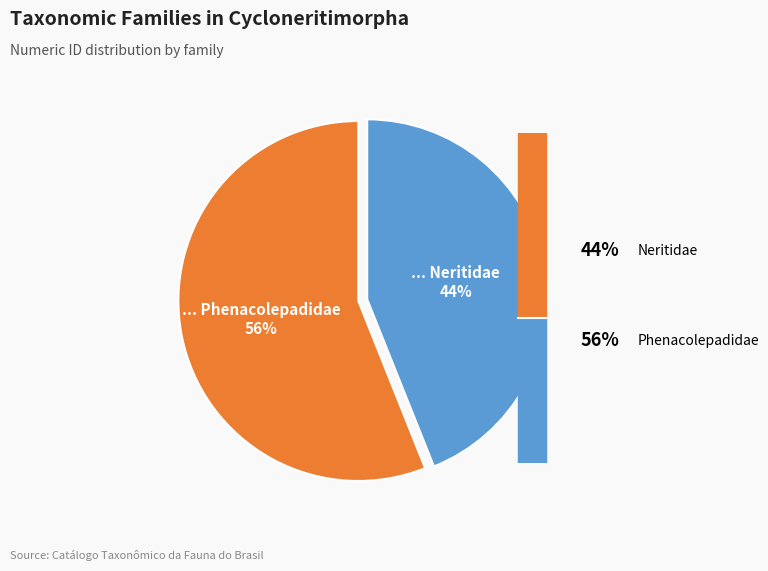

How many segments does this pie chart have?

2